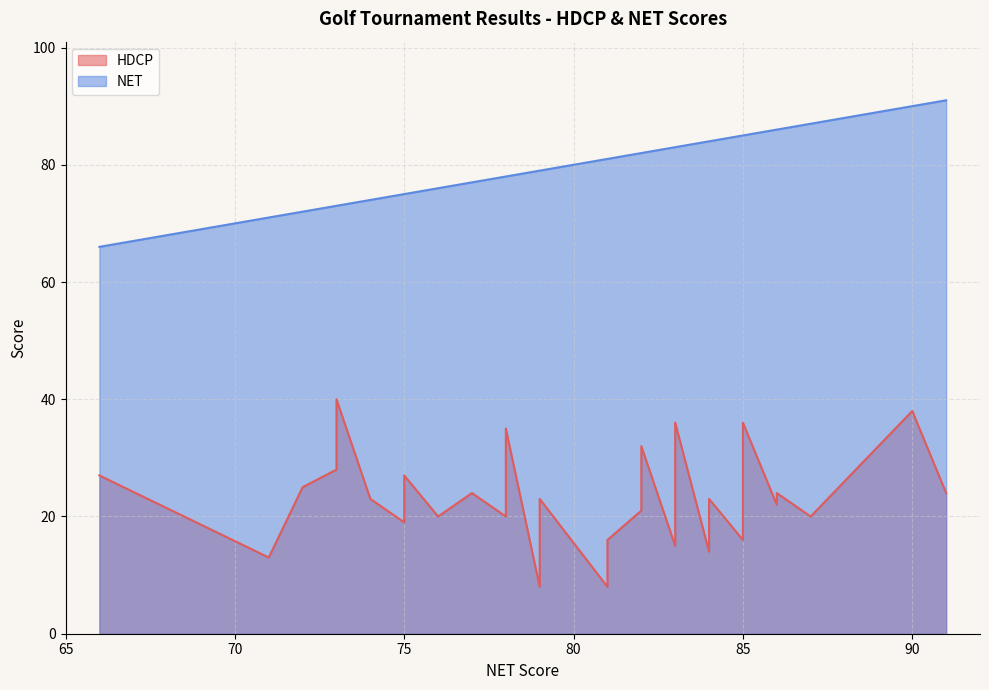

What is the sum of the NET values at 86 and 83?

169